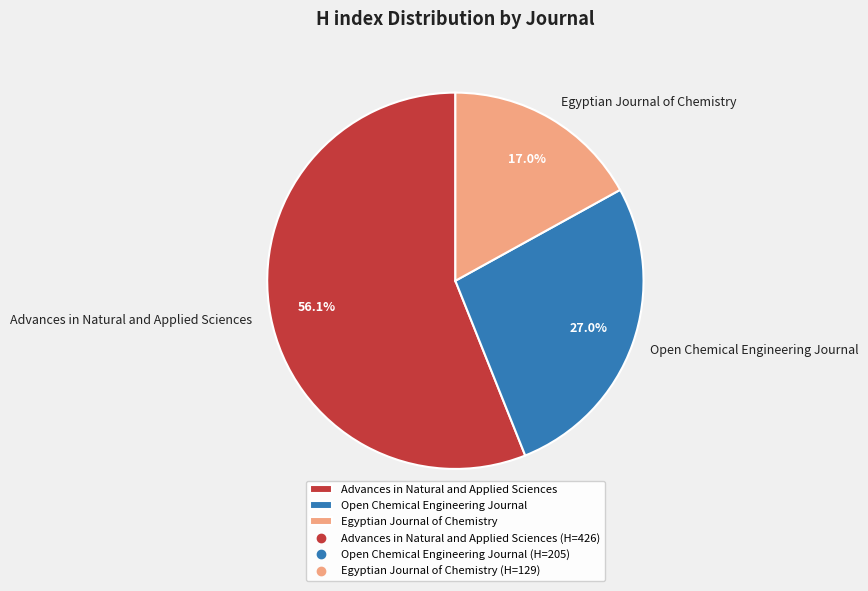

Which category has the smallest portion of the pie?

Egyptian Journal of Chemistry